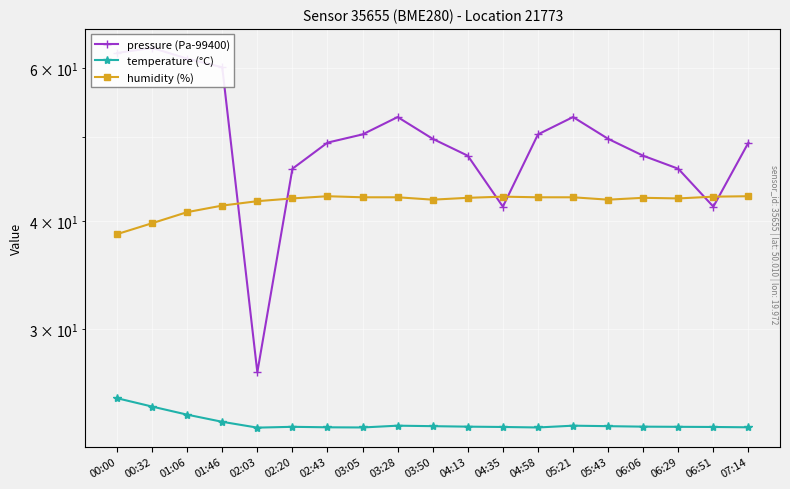

Between 06:06 and 01:06, which is larger?

01:06